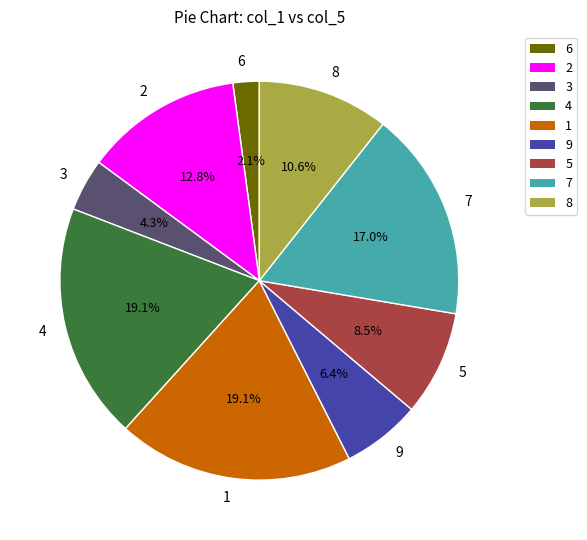

Is there any slice that represents more than half of the pie?

No